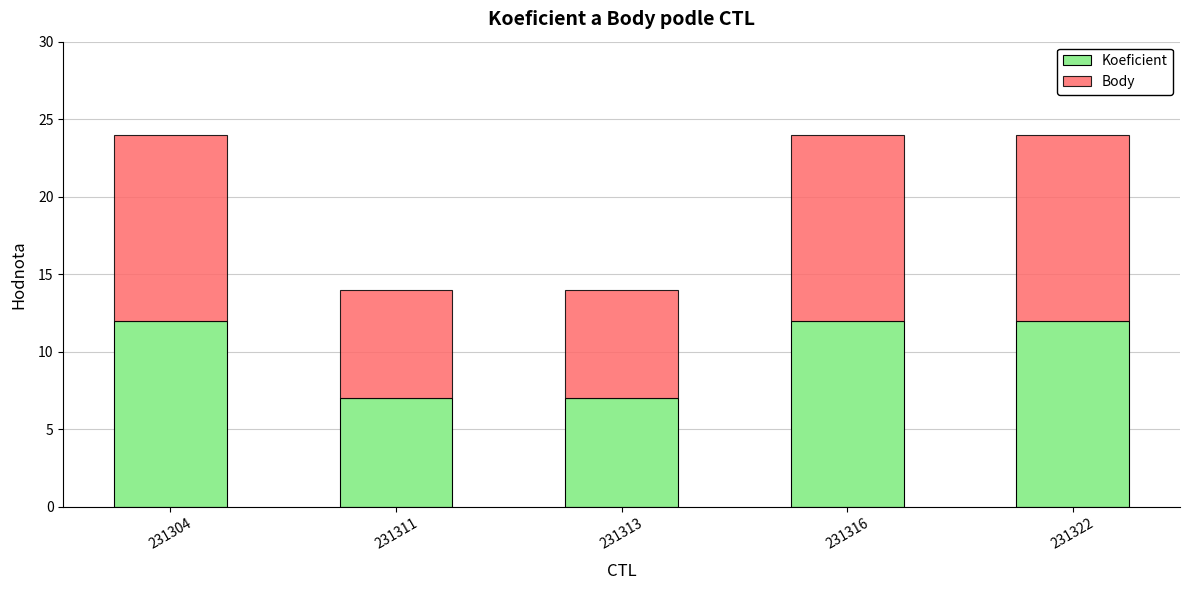

Reading left to right, list the values for the Koeficient series.

231304=12	231311=7	231313=7	231316=12	231322=12